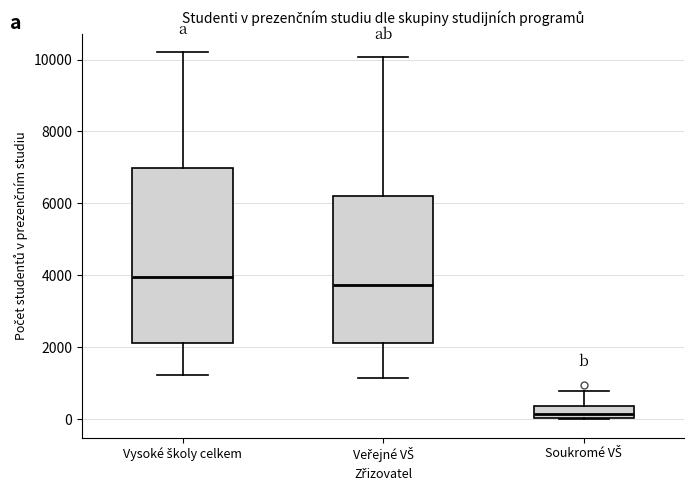

Reading left to right, read every box against the y-axis: the position of its median line, the range the box covers, and the ends of its whiskers. The values are not printed on the chart, so give them approximately, as read against the axis.

Vysoké školy celkem: median 4000, box 2200 to 7000, whiskers 1200 to 10200
Veřejné VŠ: median 3800, box 2200 to 6200, whiskers 1200 to 10000
Soukromé VŠ: median 200, box 0 to 400, whiskers 0 to 800